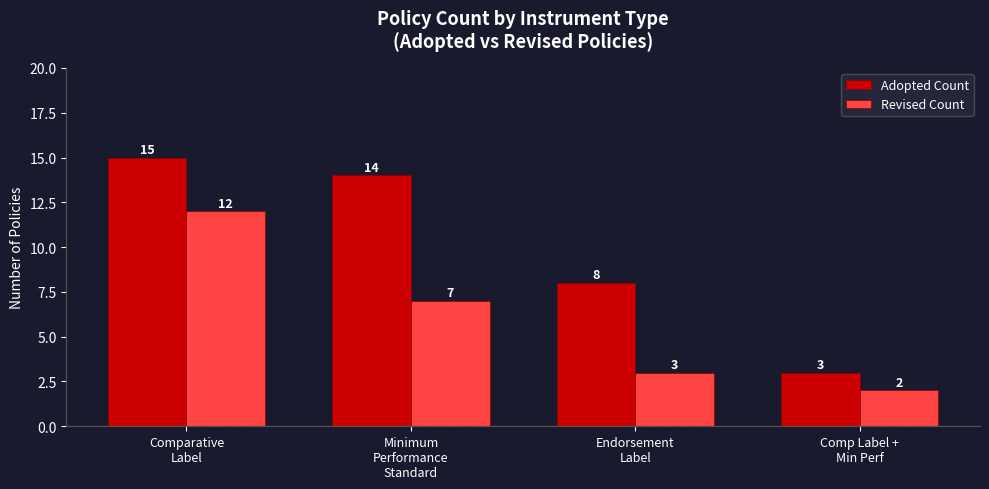

At which label does Adopted Count reach its peak?

Comparative
Label